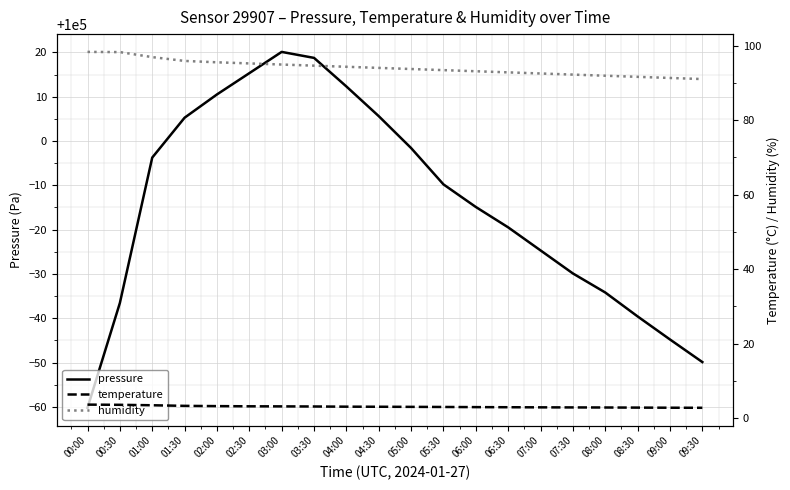

Is it true that humidity equals 92.5 at 07:00?

True